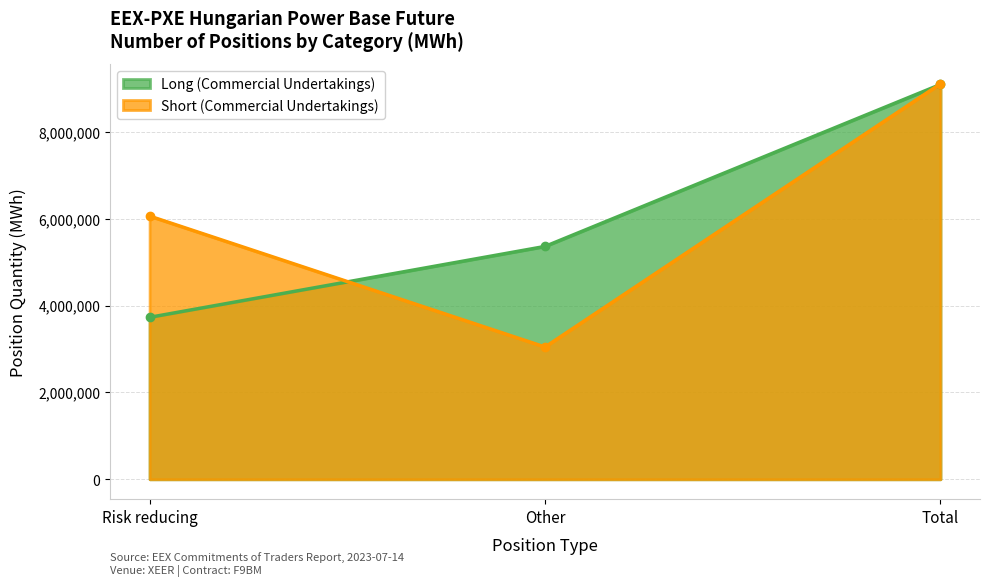

List the series in order of their peak value, highest first.

Short (Commercial Undertakings), Long (Commercial Undertakings)